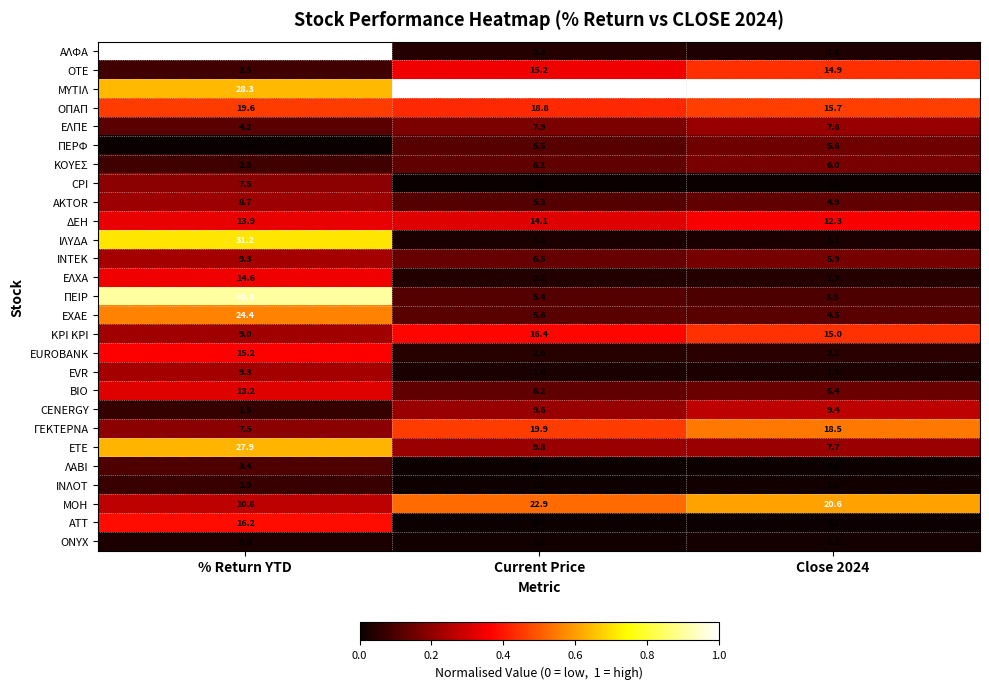

How many categories are shown in the chart?

3